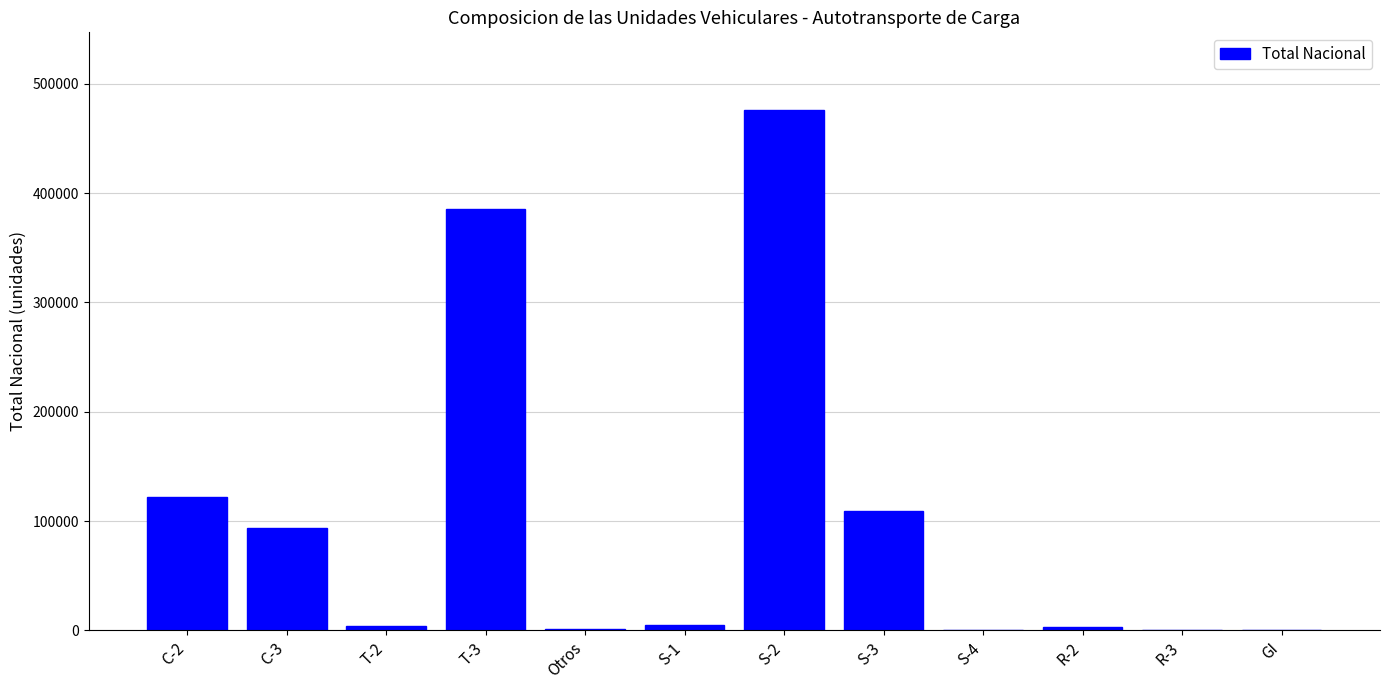

What is the greatest value displayed?

475631